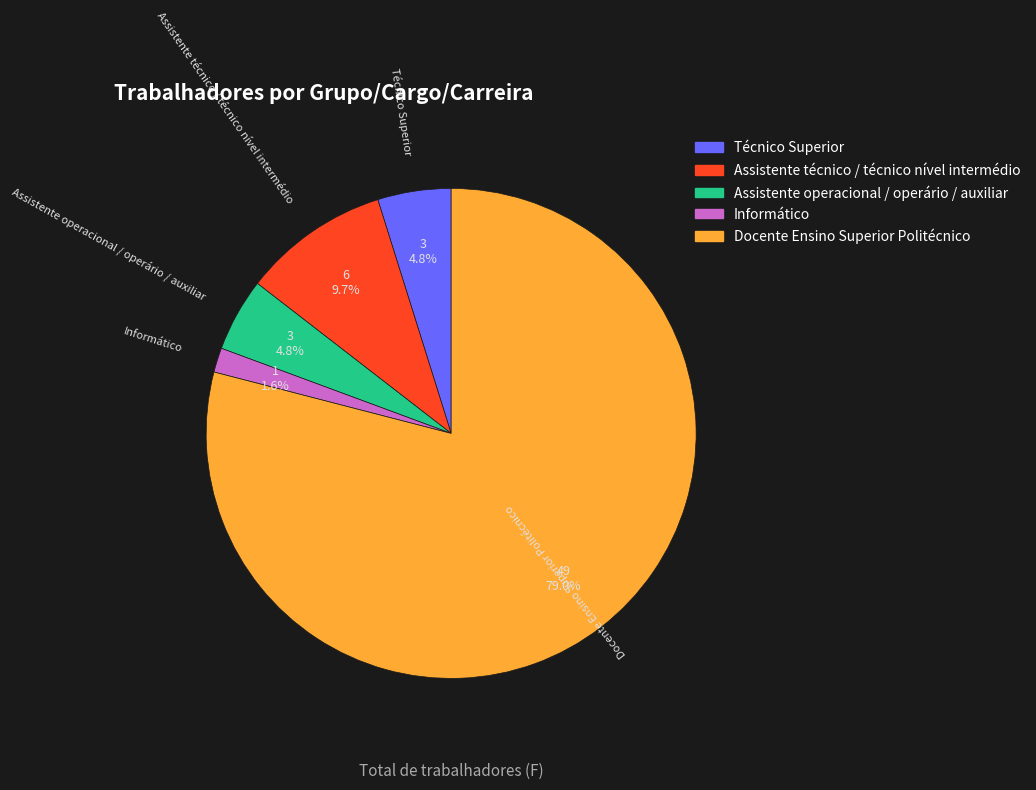

How many slices are in this pie chart?

5